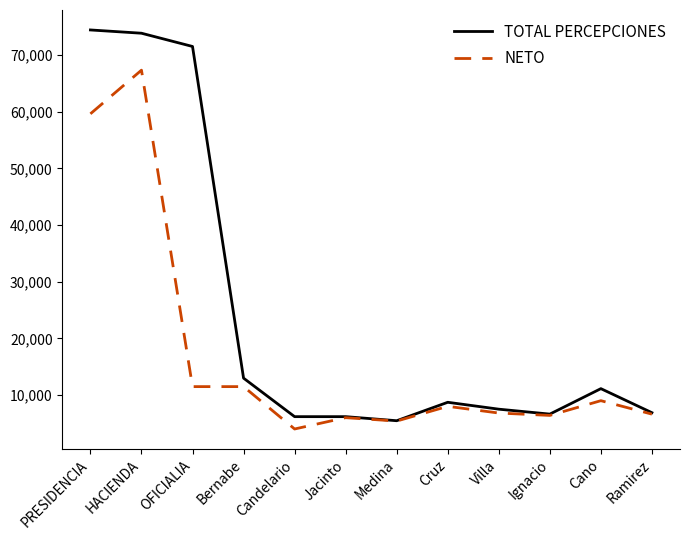

What is the difference between the highest and lowest values at Medina?

60.7